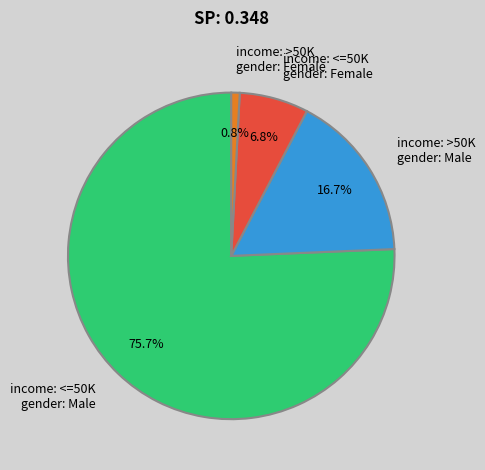

What percentage do income: >50K gender: Male and income: <=50K gender: Female together represent?

23.5%